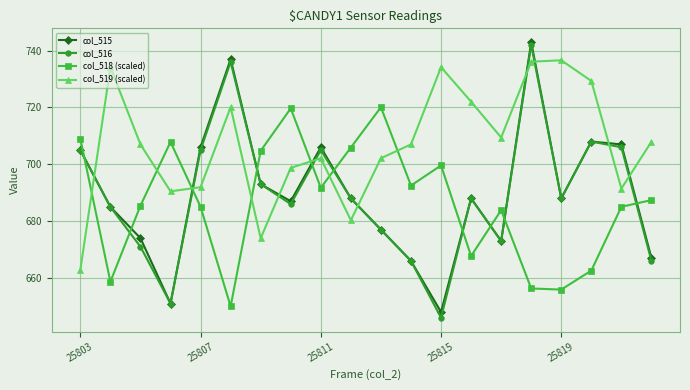

Which series has the largest total across all categories?

col_519 (scaled)